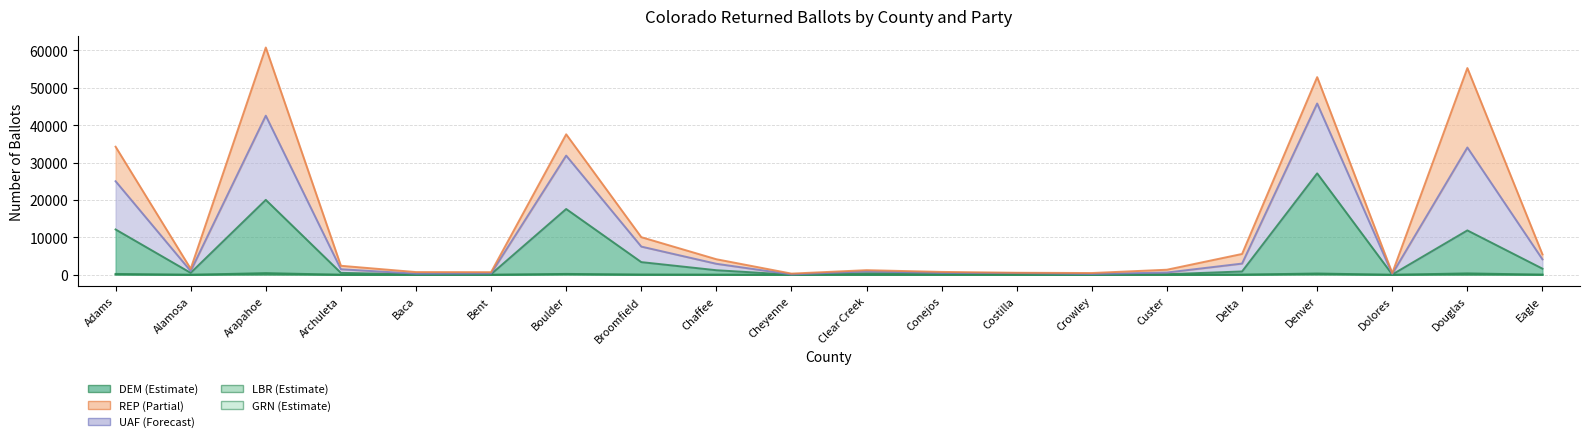

What is the sum of the UAF values at Clear Creek and Dolores?

17